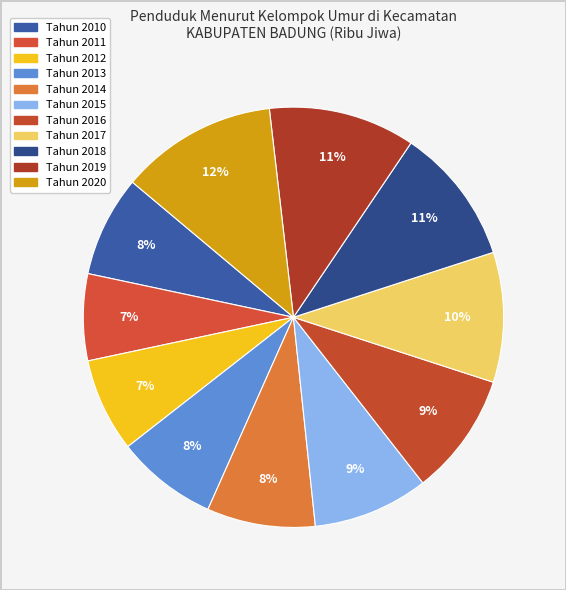

How many slices are in this pie chart?

11